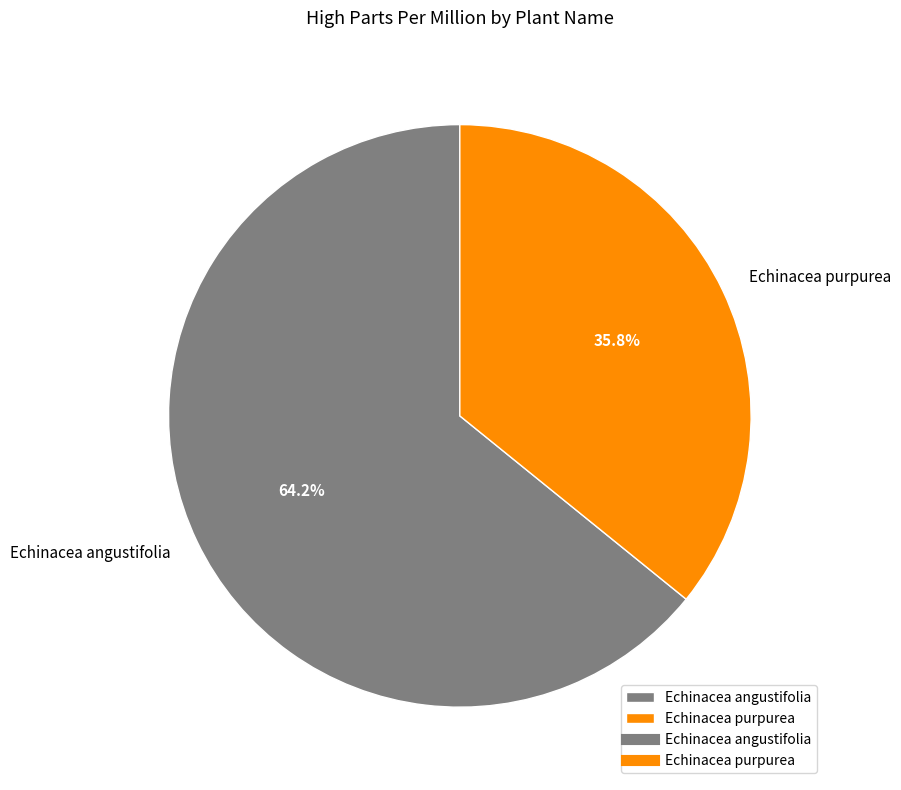

How many segments does this pie chart have?

2